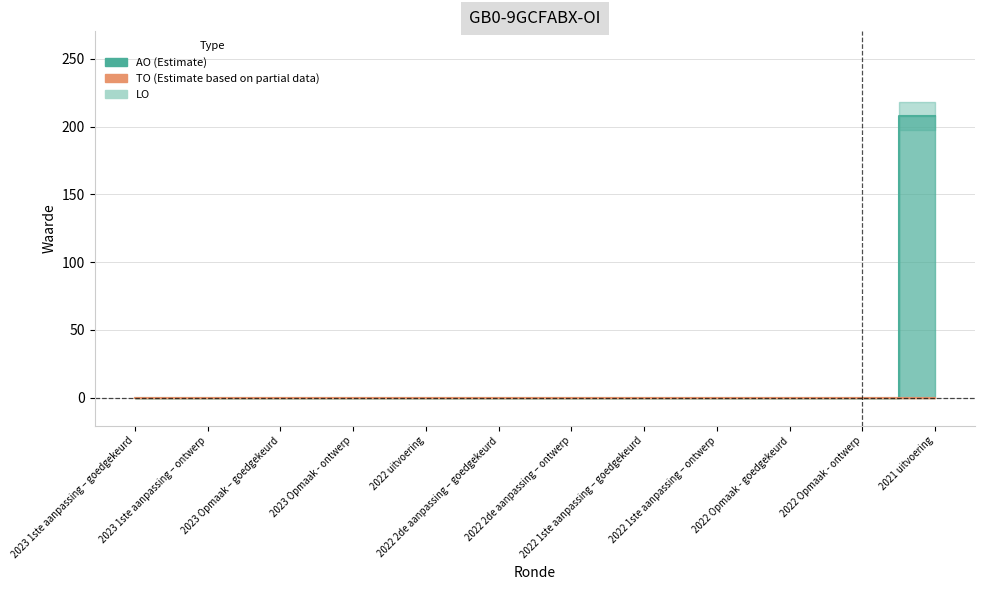

True or false: AO and LO cross at least once.

False